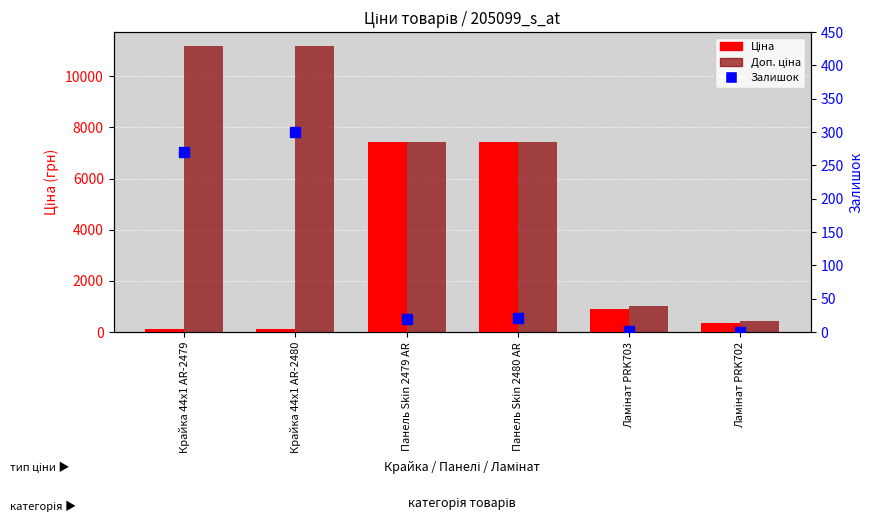

What is the average value of the Залишок series?

102.2